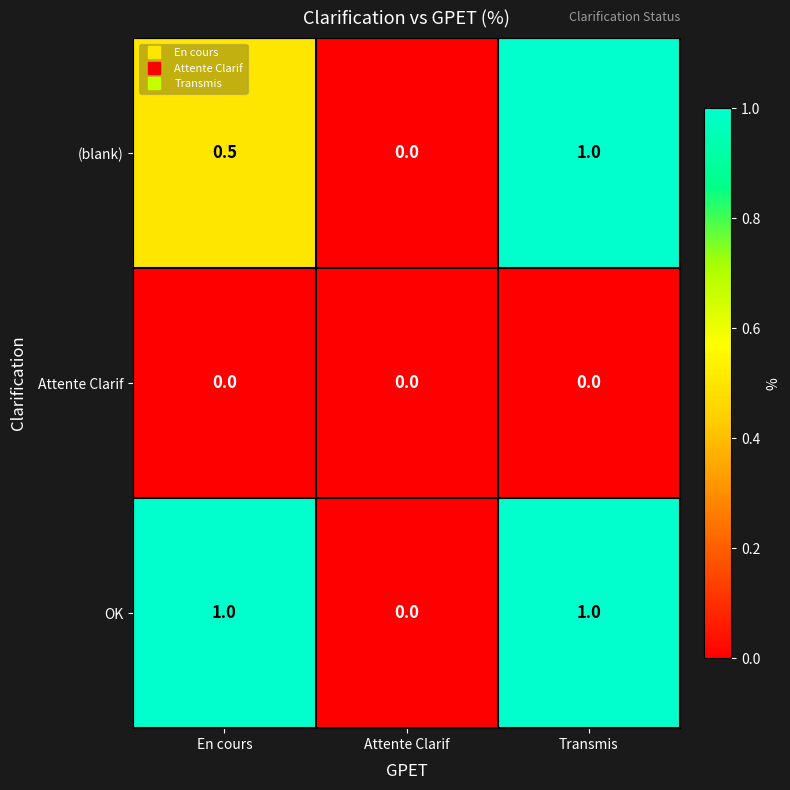

What is the greatest value displayed?

1.0